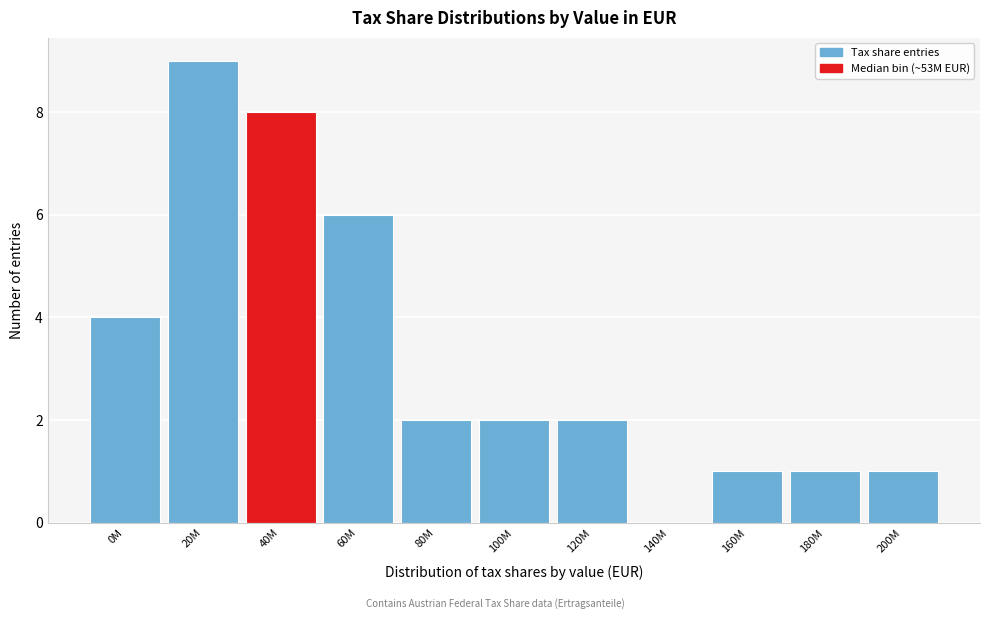

Reading left to right, extract all data points from this chart.

0M=4	20M=9	40M=8	60M=6	80M=2	100M=2	120M=2	140M=0	160M=1	180M=1	200M=1